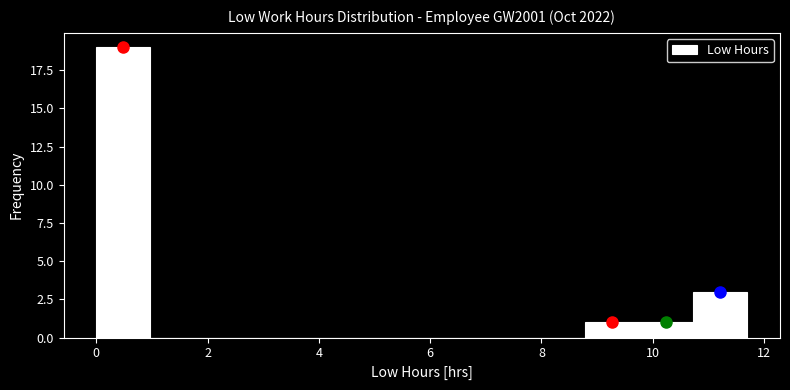

Which range on the x-axis has the tallest bar?

0.0 to 1.0